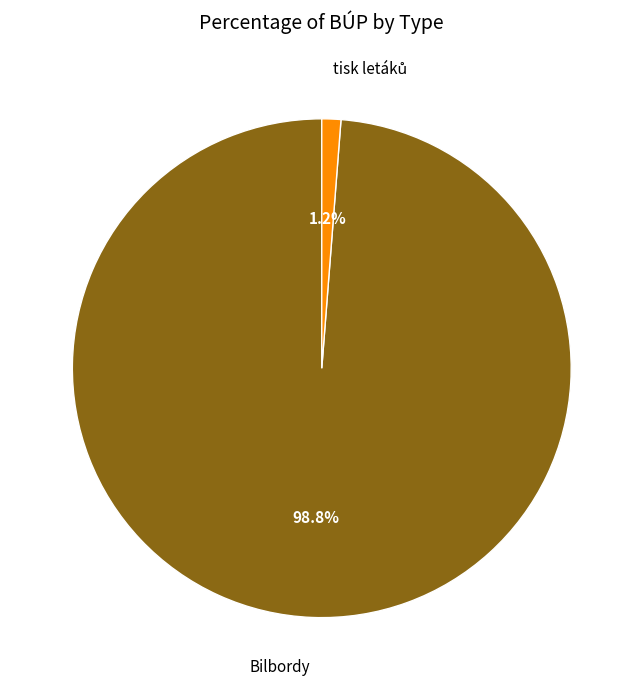

Which slice is the largest?

Bilbordy